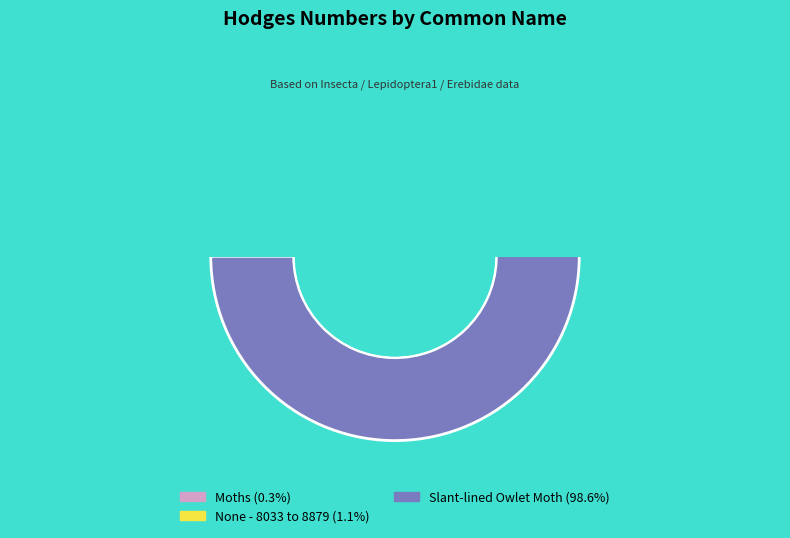

Does any single category account for the majority?

Yes